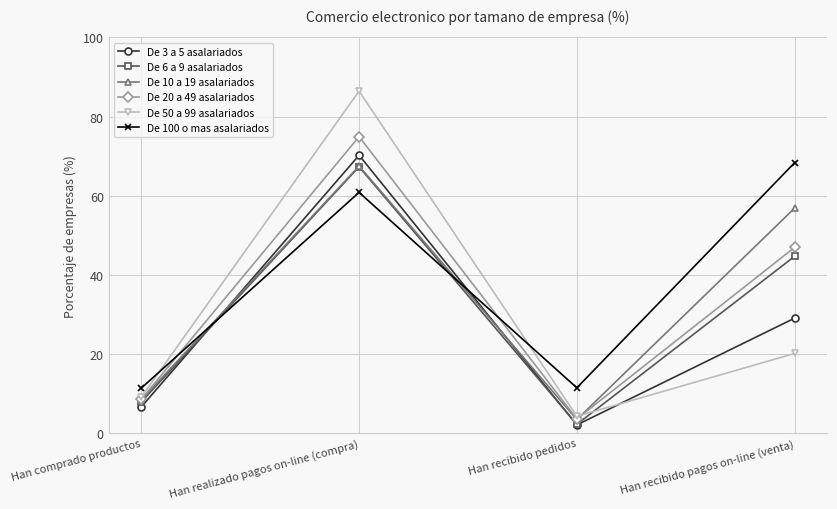

What value does the De 100 o mas asalariados series have at Han comprado productos?

11.4